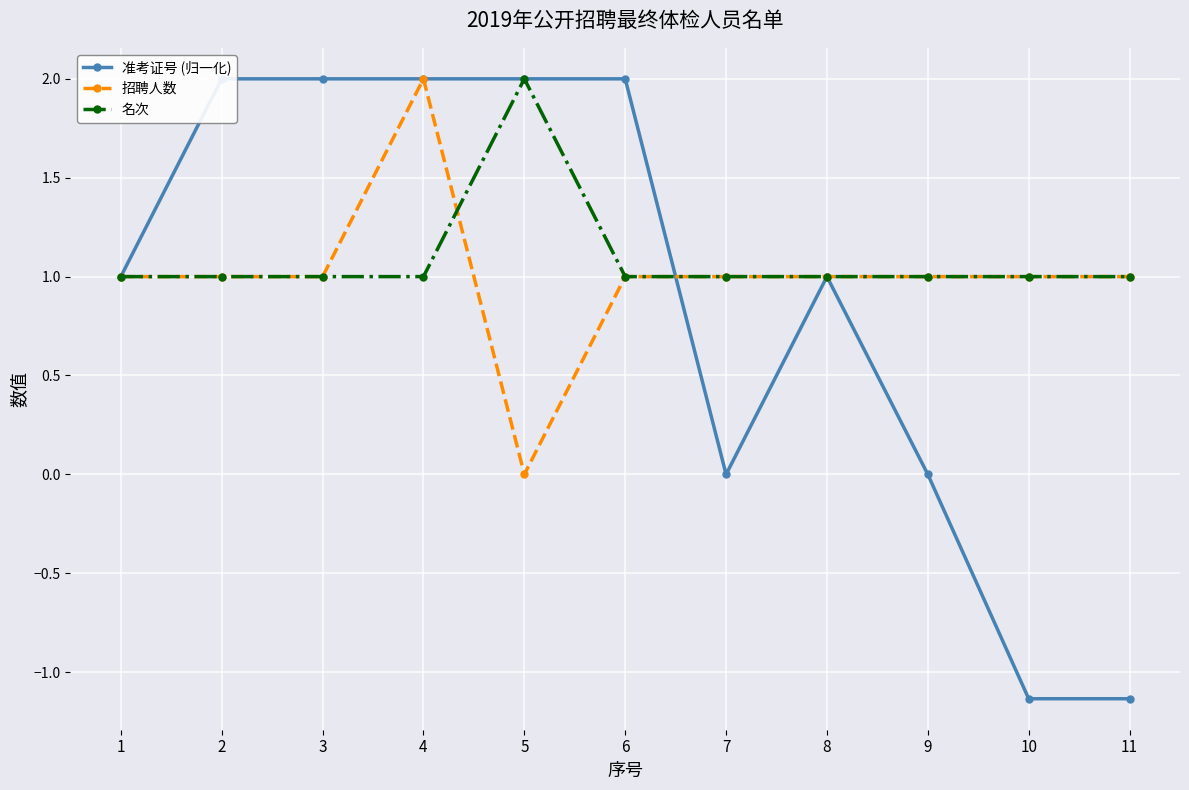

What is the difference between the maximum and second lowest values in the 招聘人数 series?

1.0